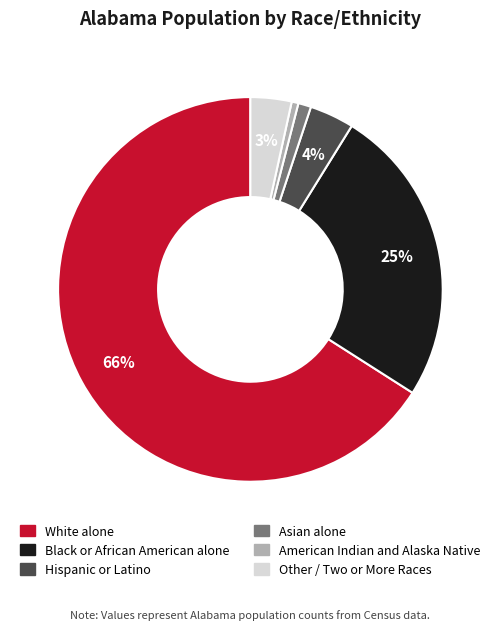

Is there any slice that represents more than half of the pie?

Yes